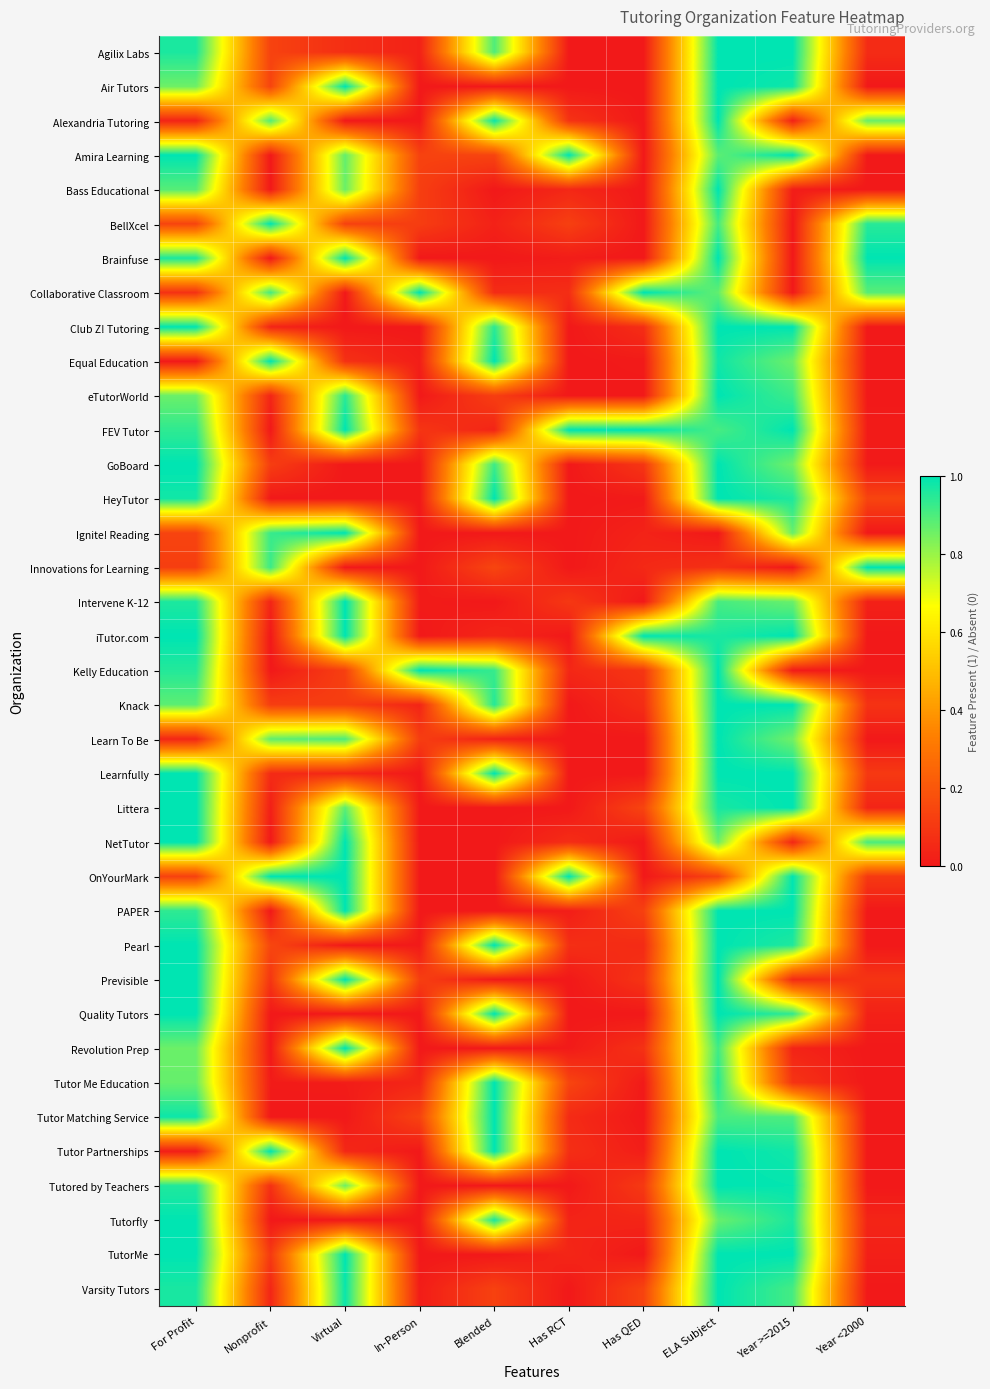

What is the total value across all series at Has RCT?

4.0